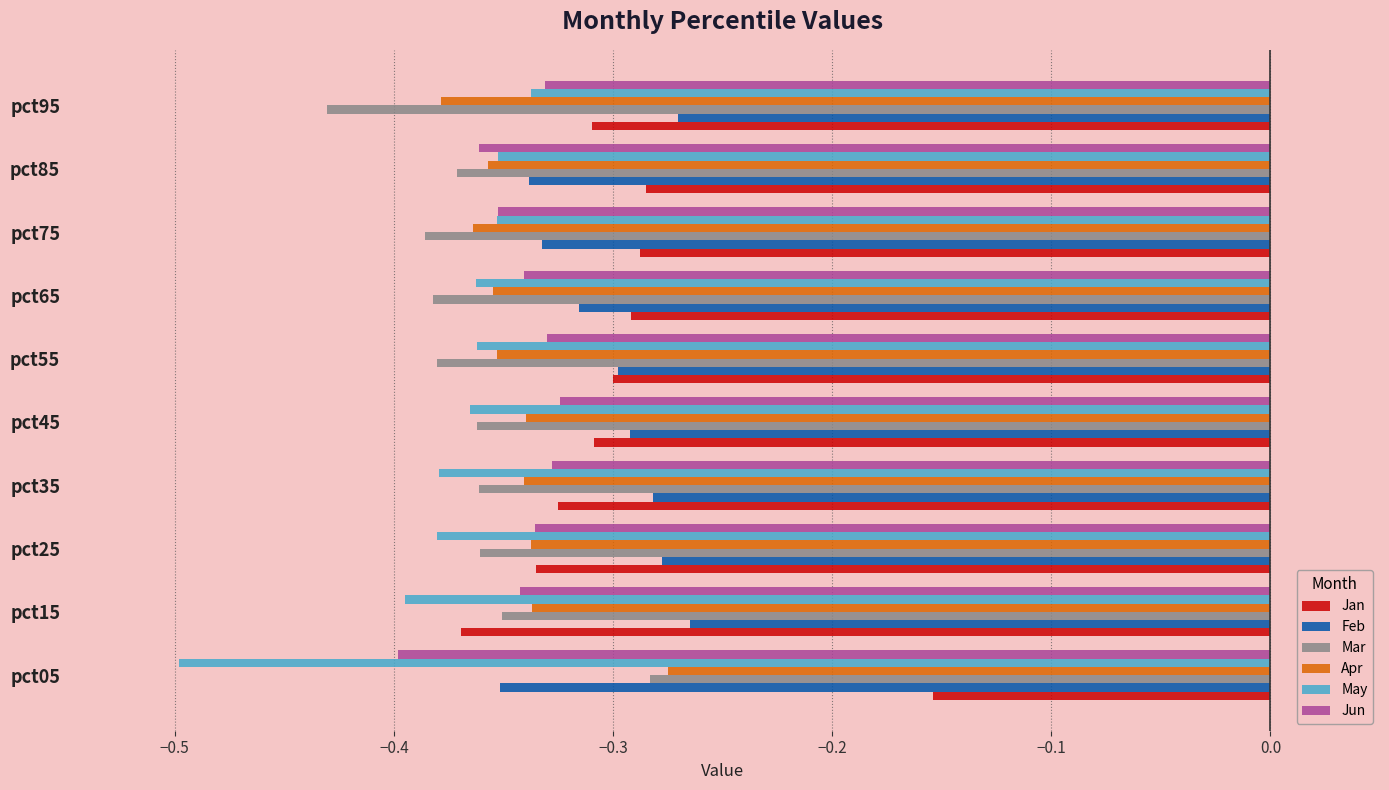

Which series has the largest range (max minus min)?

Jan